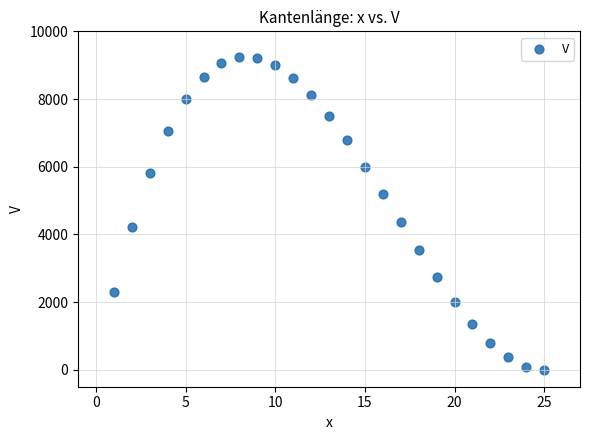

What is the range of Y values (max minus min)?

9248